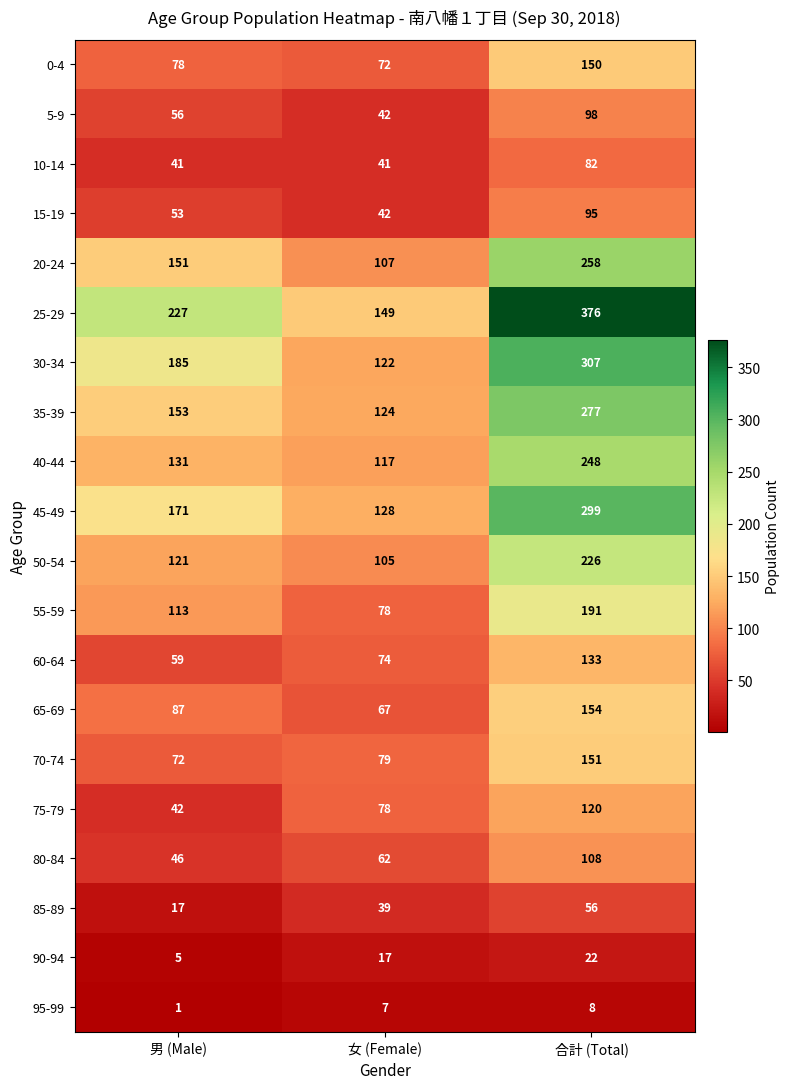

Which series has the widest spread of values?

25-29